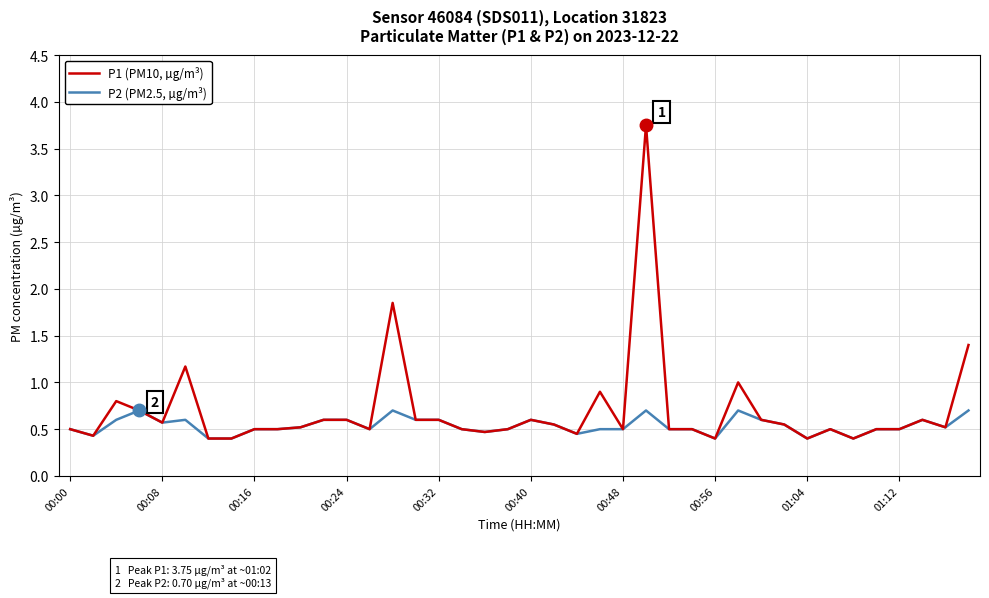

What is the minimum value for P2 (PM2.5, µg/m³)?

0.4